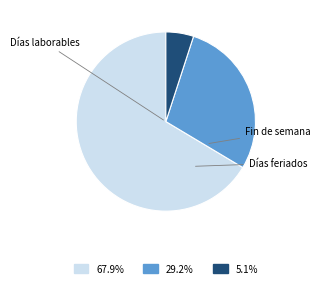

Is there any slice that represents more than half of the pie?

Yes